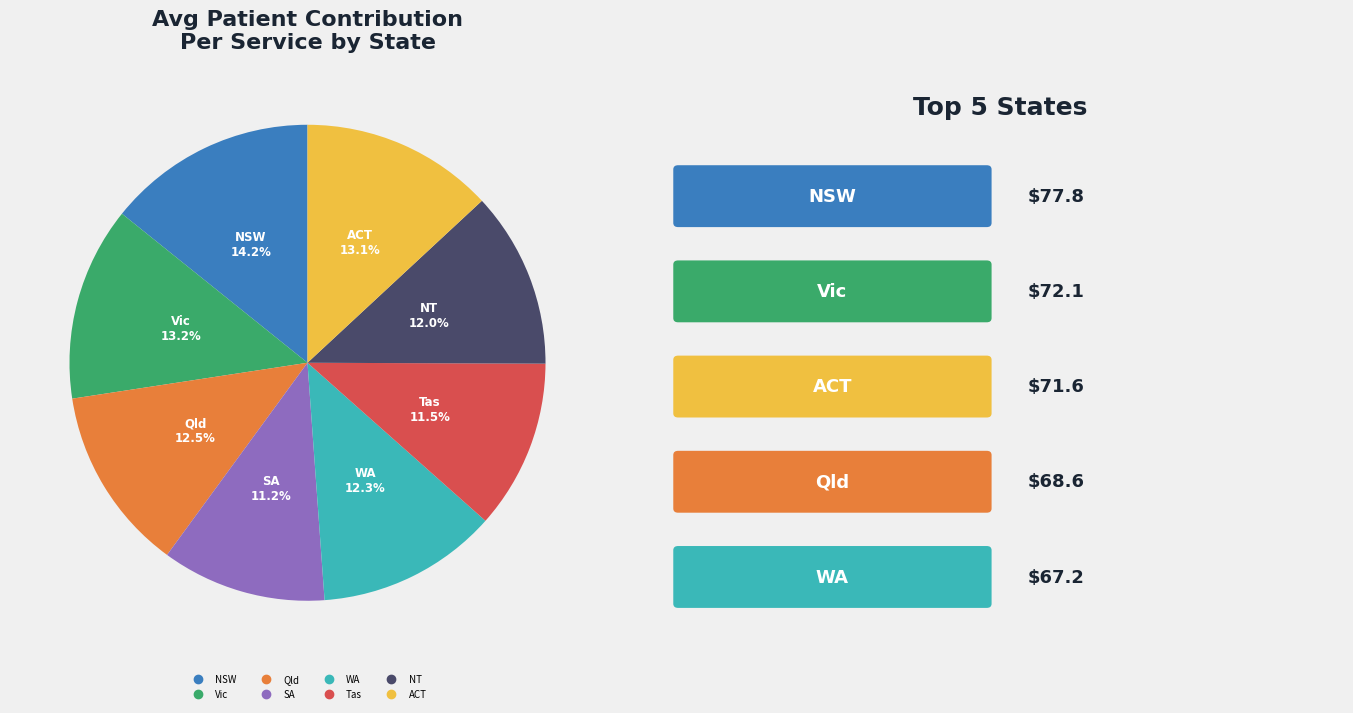

What is the largest slice in the pie chart?

NSW